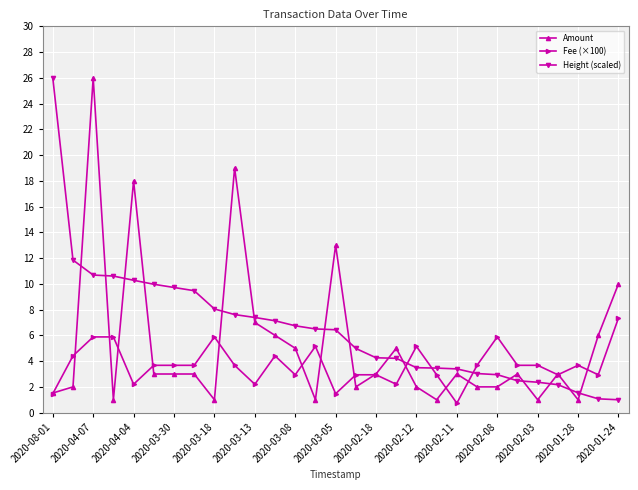

List the series in order of their overall mean, lowest first.

Fee (×100), Amount, Height (scaled)